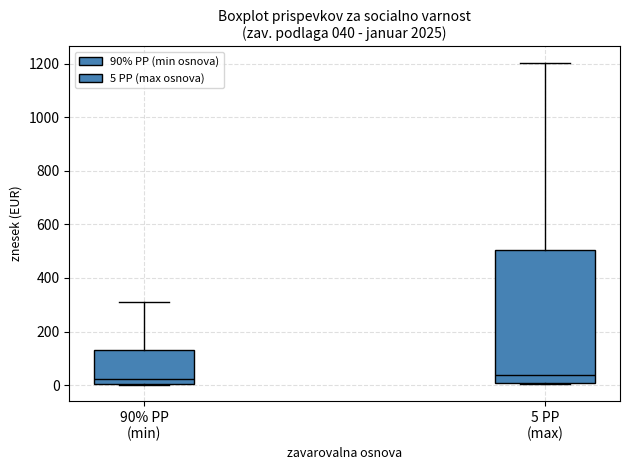

Which box is the tallest, from its lower edge to its upper edge?

5 PP (max)